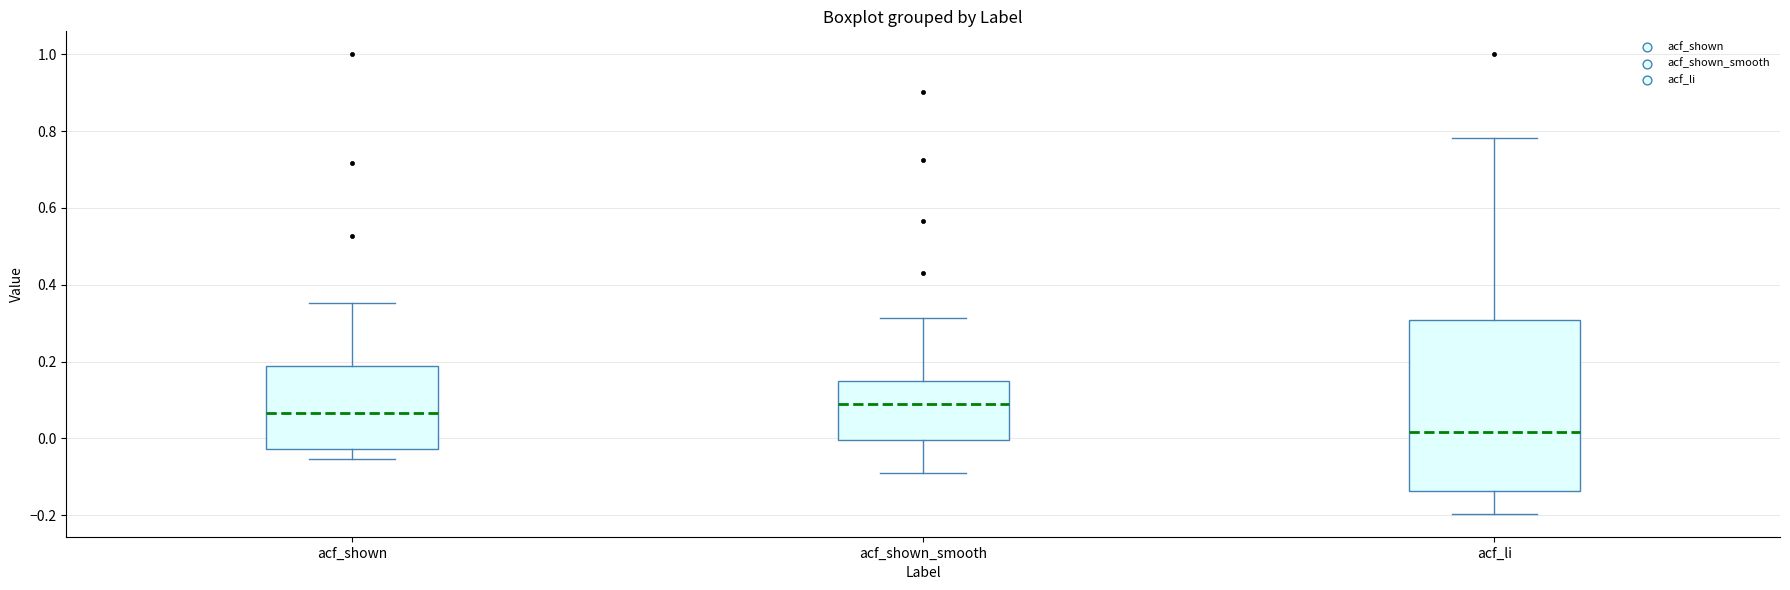

Reading left to right, read every box against the y-axis: the position of its median line, the range the box covers, and the ends of its whiskers. The values are not printed on the chart, so give them approximately, as read against the axis.

acf_shown: median 0.06, box -0.02 to 0.18, whiskers -0.06 to 0.36
acf_shown_smooth: median 0.10, box 0.00 to 0.16, whiskers -0.08 to 0.32
acf_li: median 0.02, box -0.14 to 0.30, whiskers -0.20 to 0.78